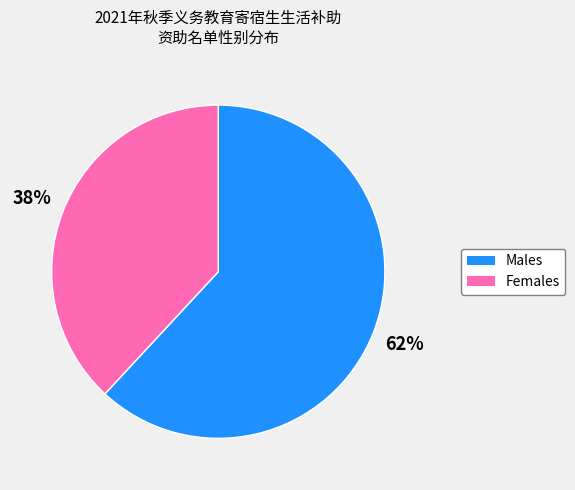

Is there any slice that represents more than half of the pie?

Yes